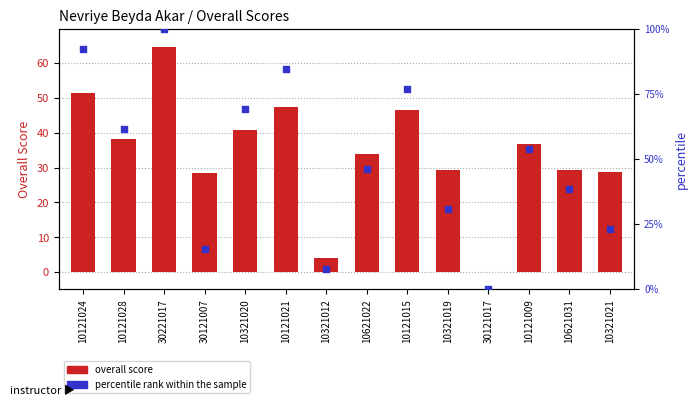

At how many categories does at least one series exceed 63?

5